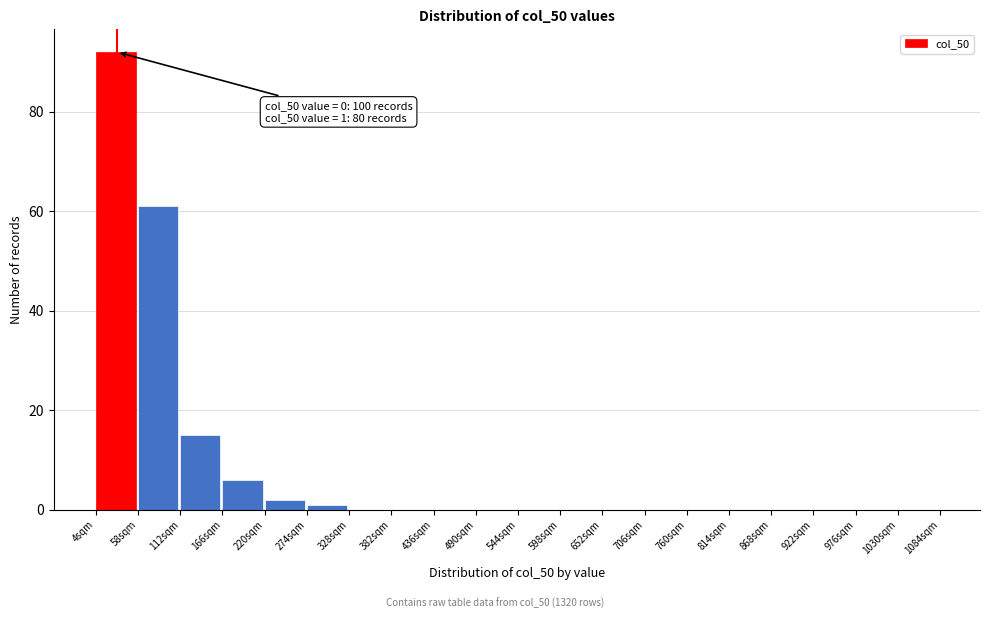

Reading left to right, transcribe all the data shown in this chart.

4sqm=92	58sqm=61	112sqm=15	166sqm=6	220sqm=2	274sqm=1	328sqm=0	382sqm=0	436sqm=0	490sqm=0	544sqm=0	598sqm=0	652sqm=0	706sqm=0	760sqm=0	814sqm=0	868sqm=0	922sqm=0	976sqm=0	1030sqm=0